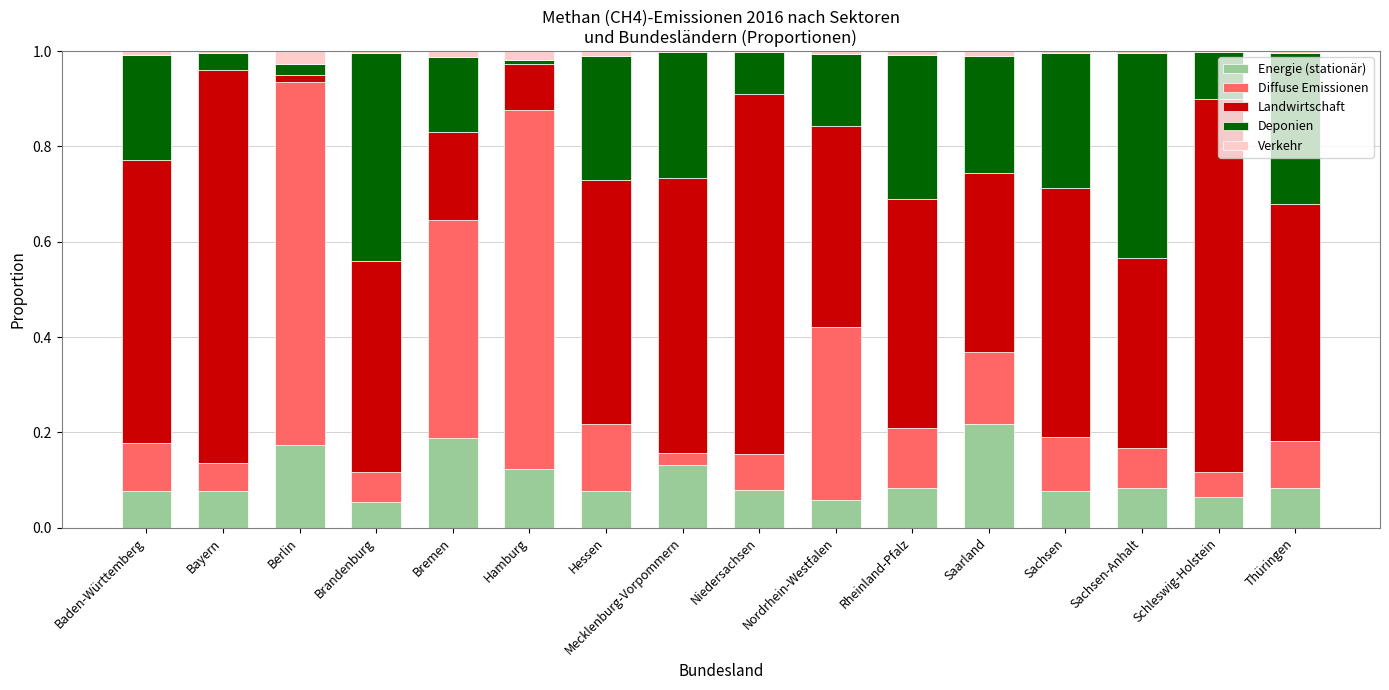

Which category has the highest value in the Energie (stationär) series?

Saarland